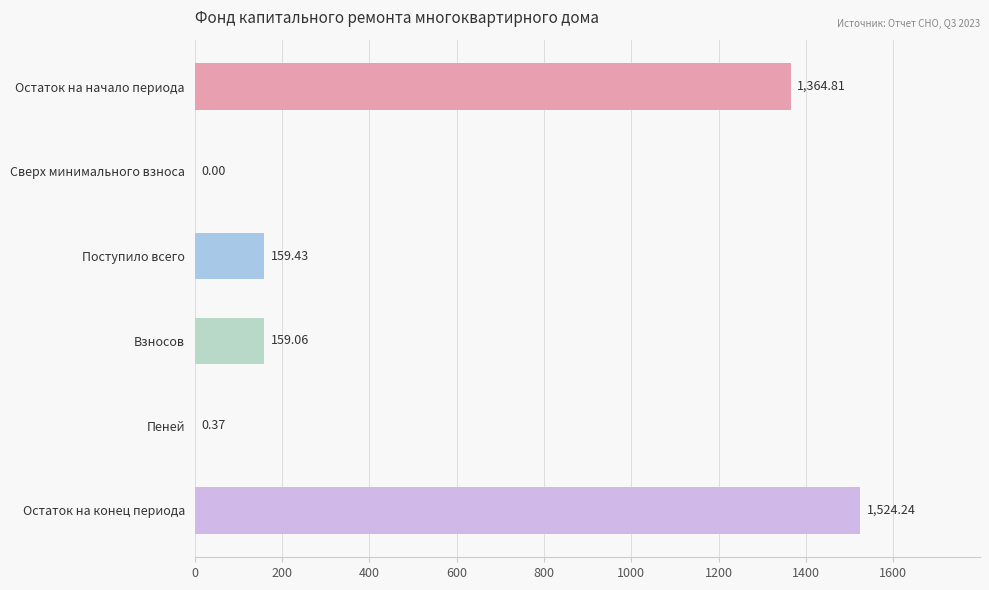

Where is the data nearest to the value 762?

Поступило всего